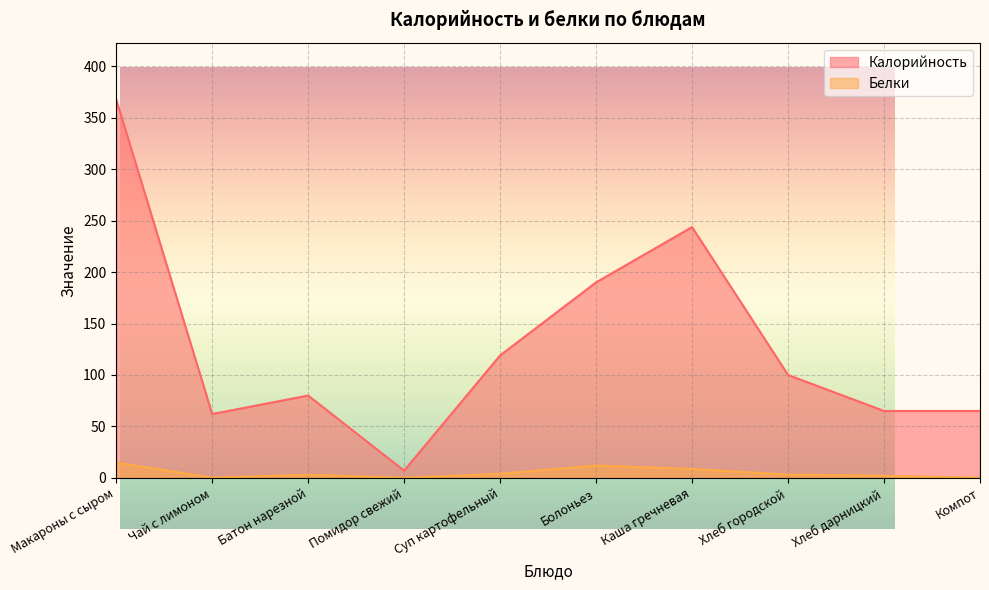

In Белки, how many points are higher than both neighbors (excluding endpoints)?

2